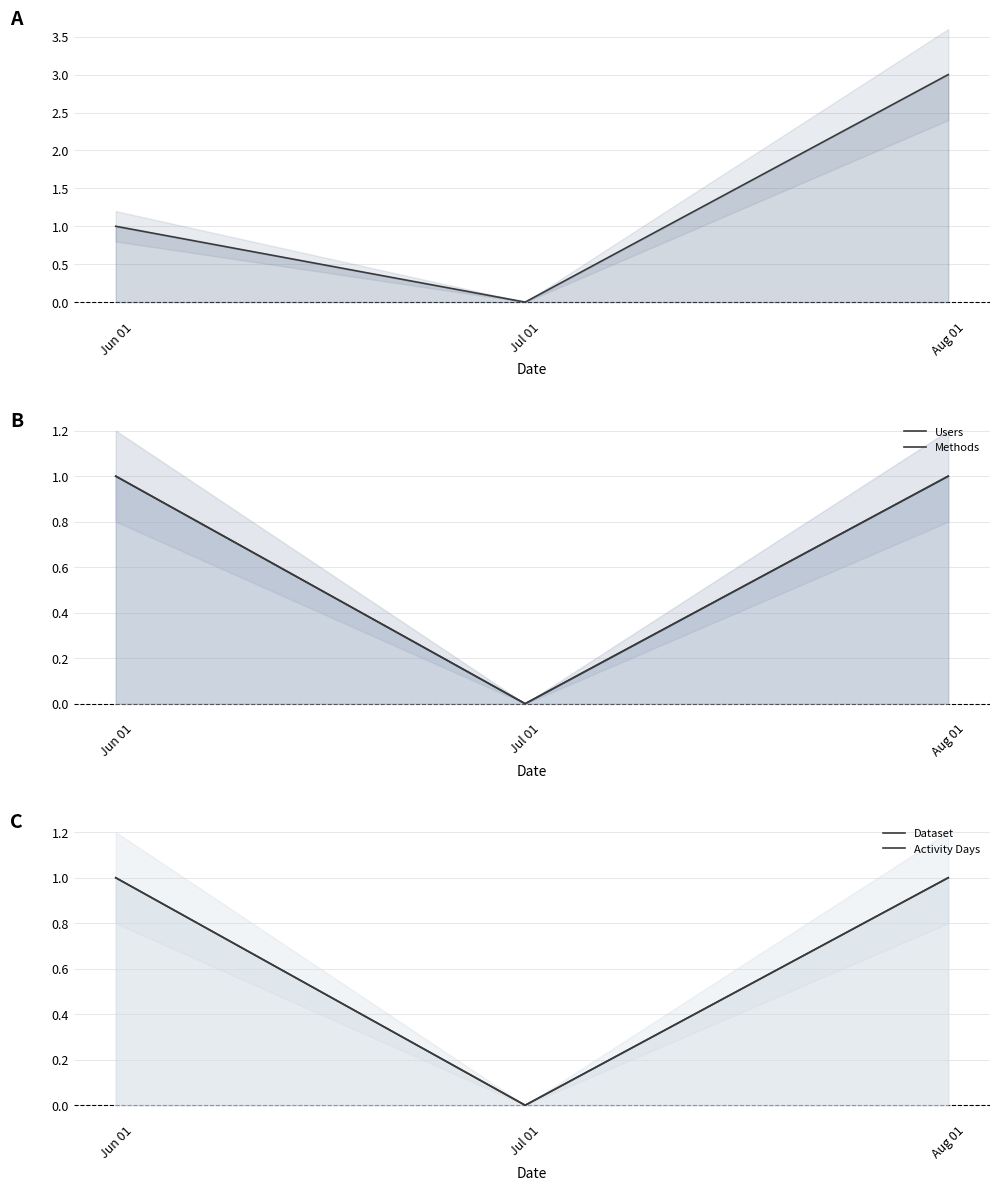

What value does the Users series have at Jun 01?

1